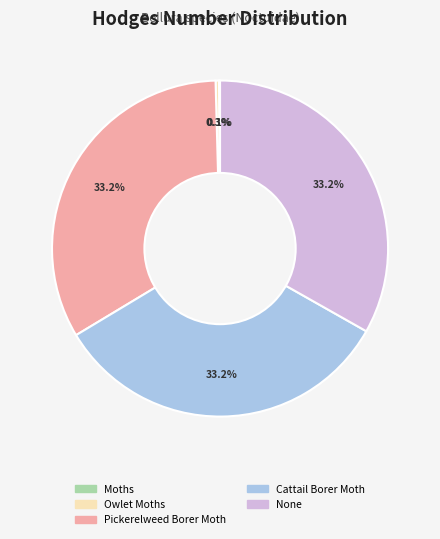

Is there a majority slice in this chart?

No